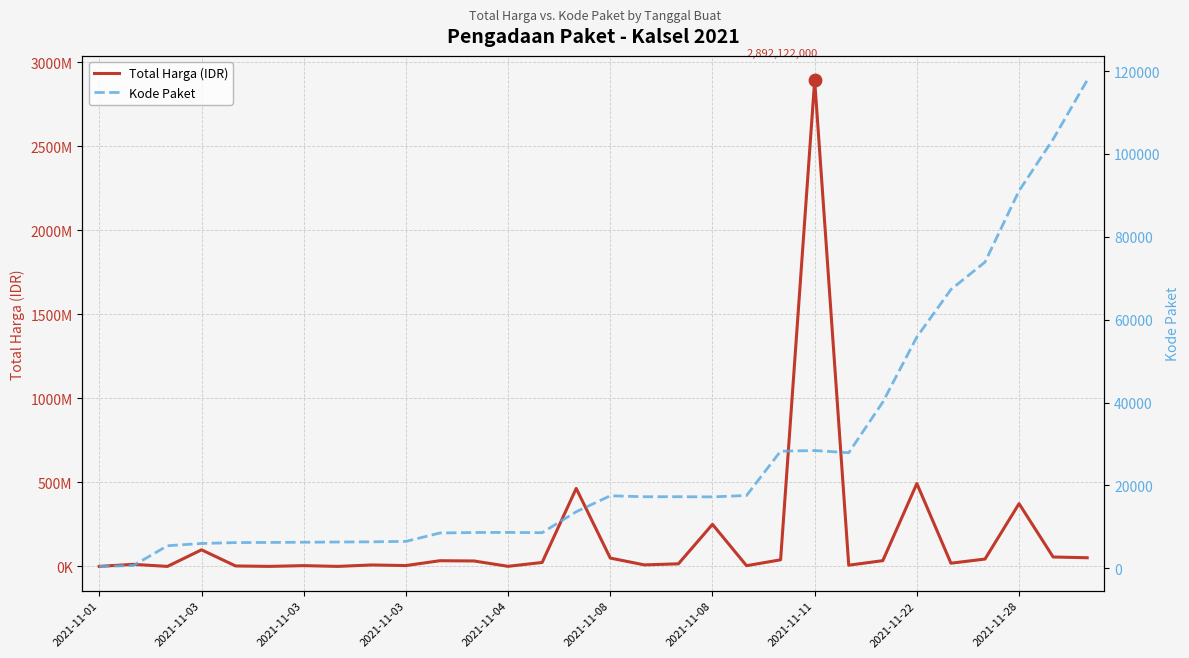

What is the total value across all series at 26?

43933094